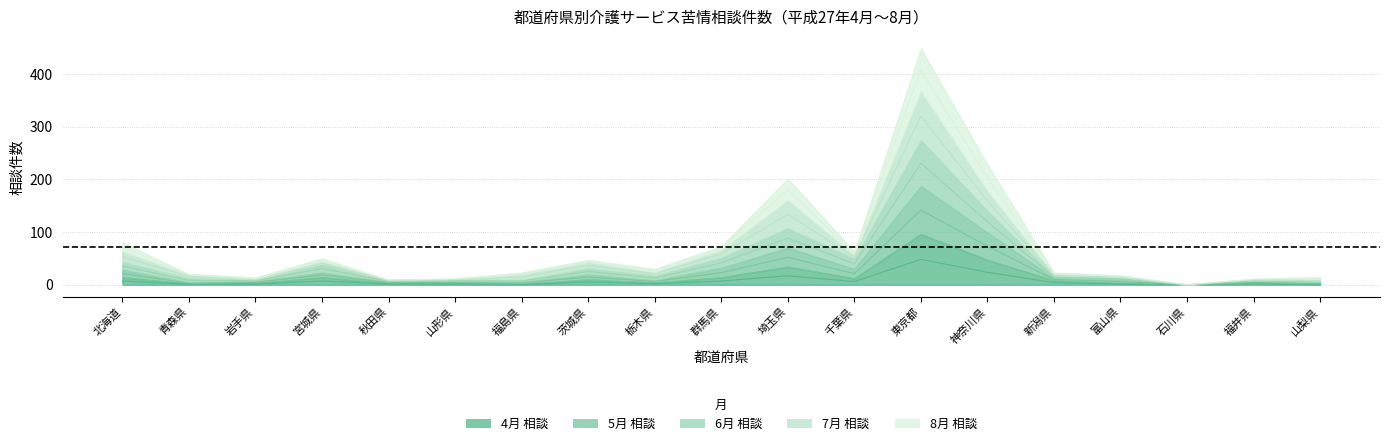

True or false: 5月 相談 has more than 2 interior local peaks.

True